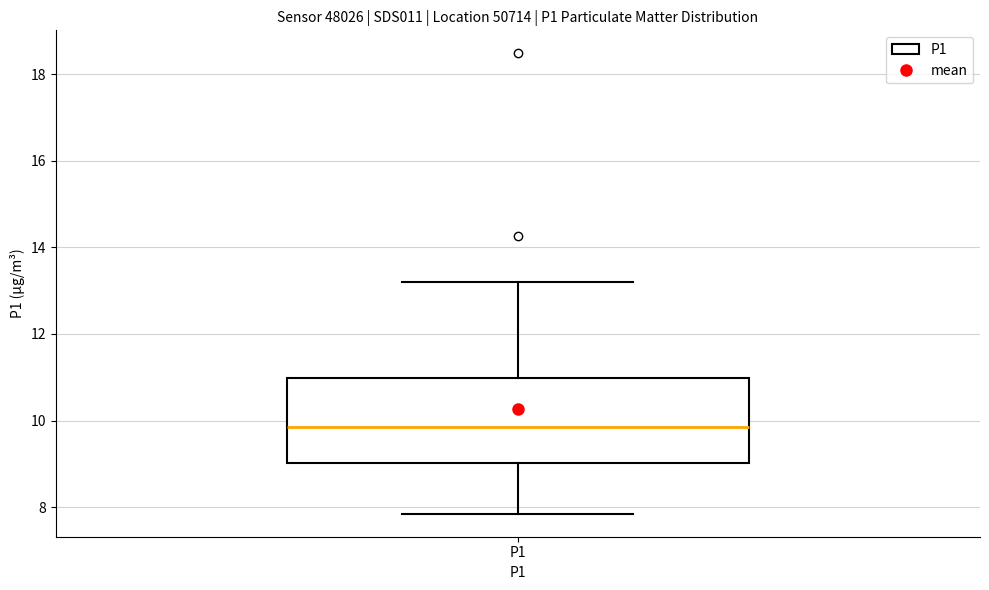

Read this box plot against the y-axis: the position of the median line, the range covered by the box, and the ends of both whiskers. The values are not printed on the chart, so give them approximately, as read against the axis.

median 9.8, box 9.0 to 11.0, whiskers 7.8 to 13.2